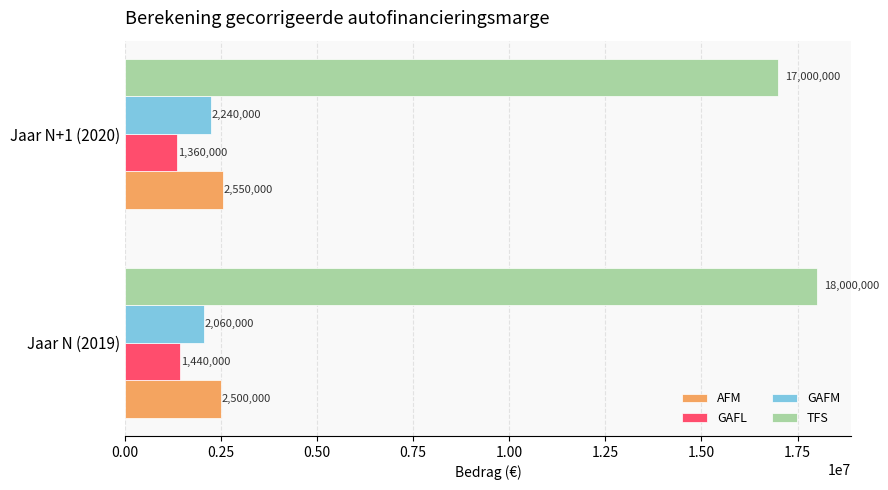

At which label does GAFM reach its minimum?

Jaar N (2019)